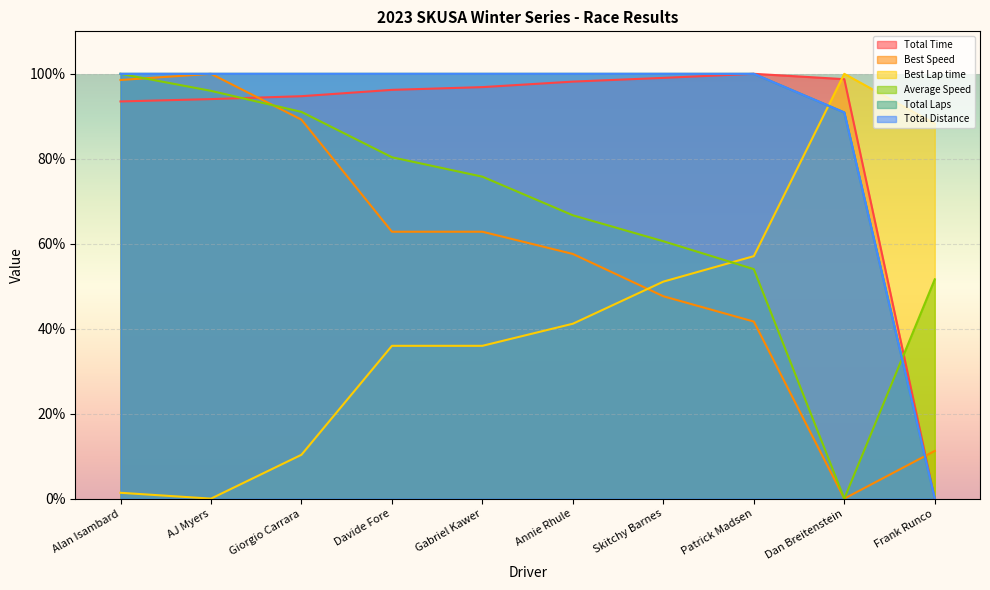

Reading right to left, list all the values displayed in this chart.

Total Time: 0.0	98.7	100.0	99.0	98.2	96.9	96.2	94.7	94.0	93.5
Best Speed: 11.2	0.0	41.7	47.6	57.6	62.8	62.8	89.2	100.0	98.5
Best Lap time: 88.3	100.0	57.1	51.1	41.2	36.0	36.0	10.3	0.0	1.4
Average Speed: 51.6	0.0	54.0	60.6	66.7	75.8	80.4	91.0	96.0	100.0
Total Laps: 0.0	90.9	100.0	100.0	100.0	100.0	100.0	100.0	100.0	100.0
Total Distance: 0.0	90.9	100.0	100.0	100.0	100.0	100.0	100.0	100.0	100.0